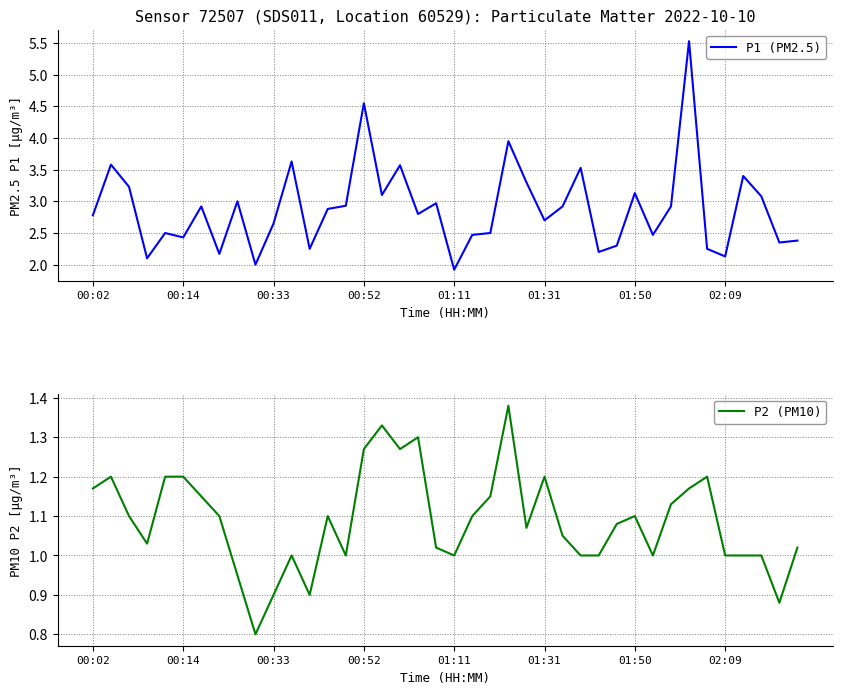

True or false: P2 (PM10) and P1 (PM2.5) intersect in this chart.

False